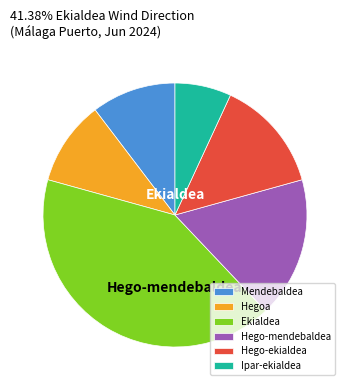

Is Hego-mendebaldea the majority of the pie?

No